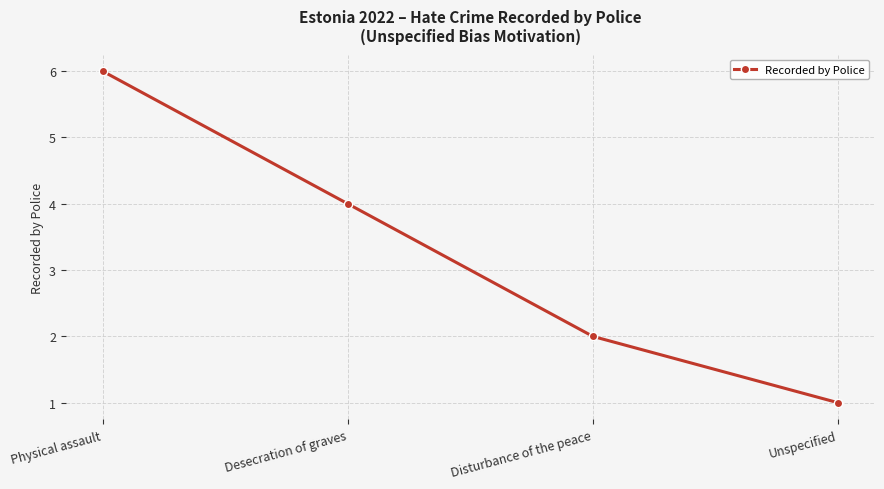

Rank the categories by value from highest to lowest.

Physical assault, Desecration of graves, Disturbance of the peace, Unspecified